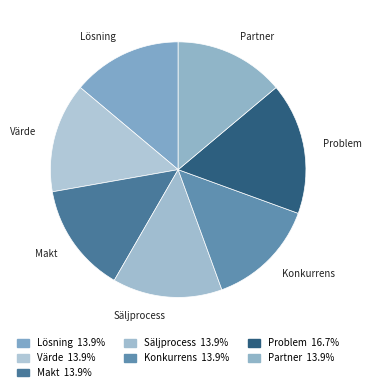

Combined, what portion of the pie is Problem and Säljprocess?

30.6%